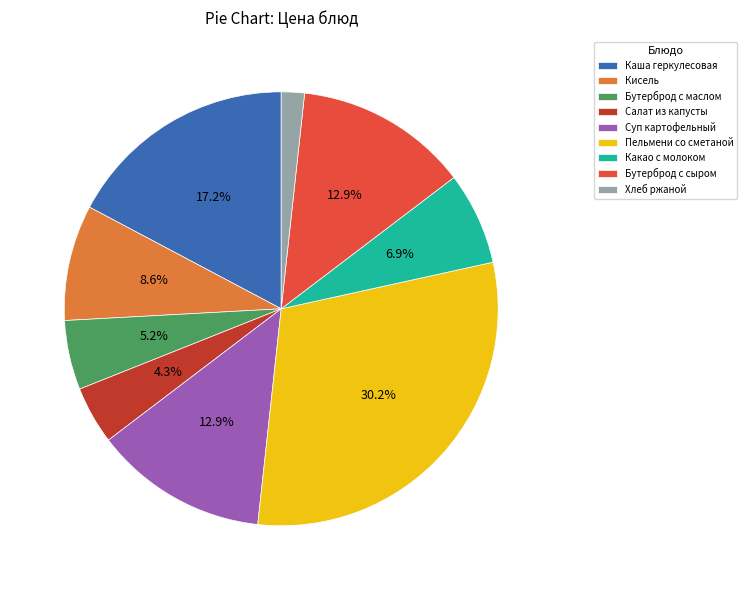

What portion of the pie excludes Каша геркулесовая?

82.8%